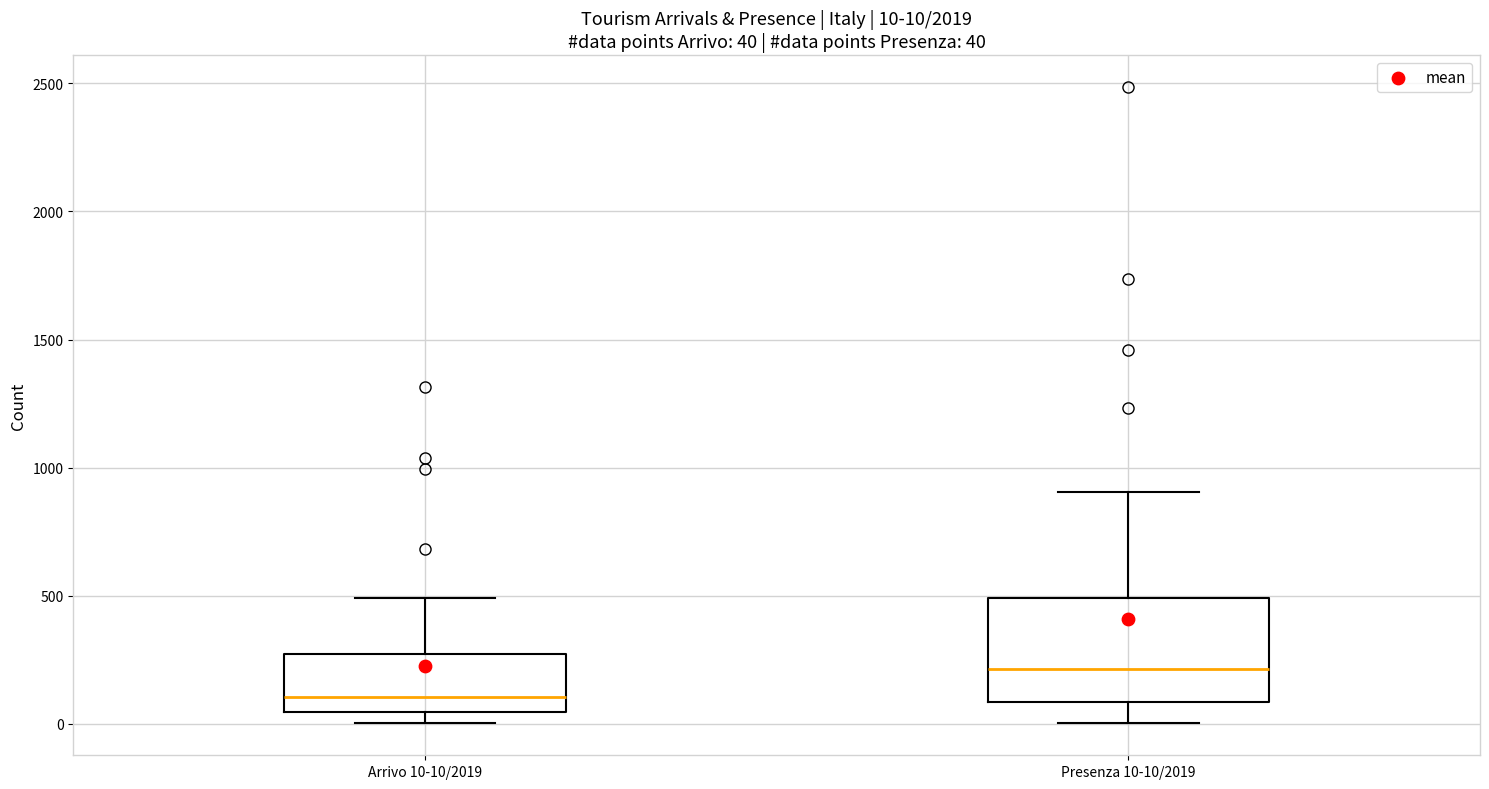

Which box's median line is the highest?

Presenza 10-10/2019